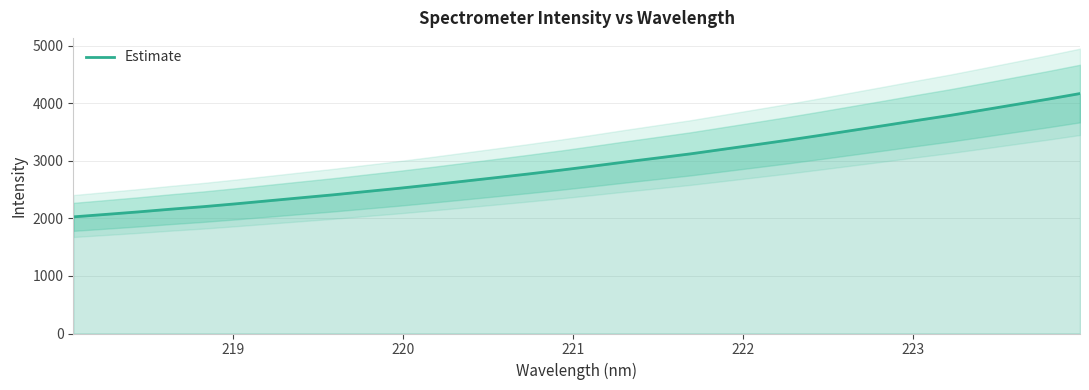

True or false: there are more than 0 points higher than both neighbors.

False